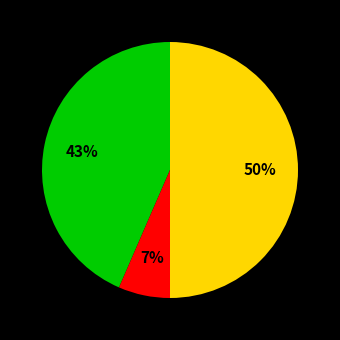

To the nearest percent, what is the difference between the largest and smallest slice percentages?

43%